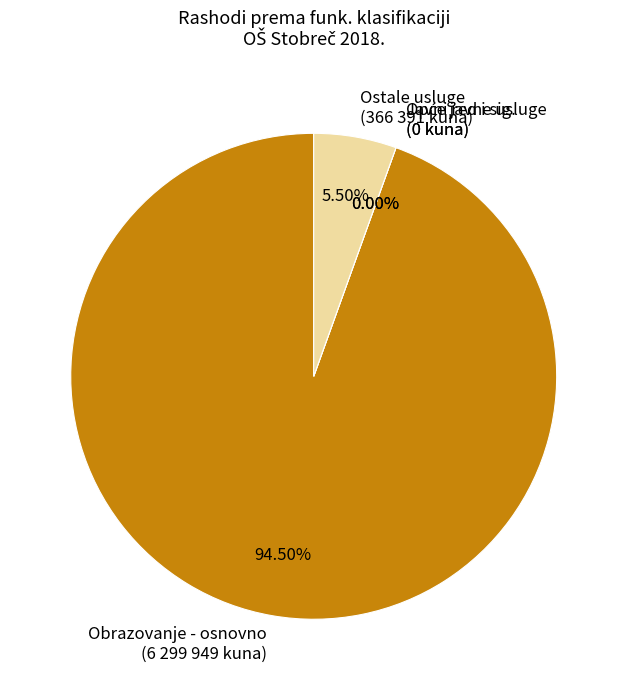

Is Obrana the majority of the pie?

No